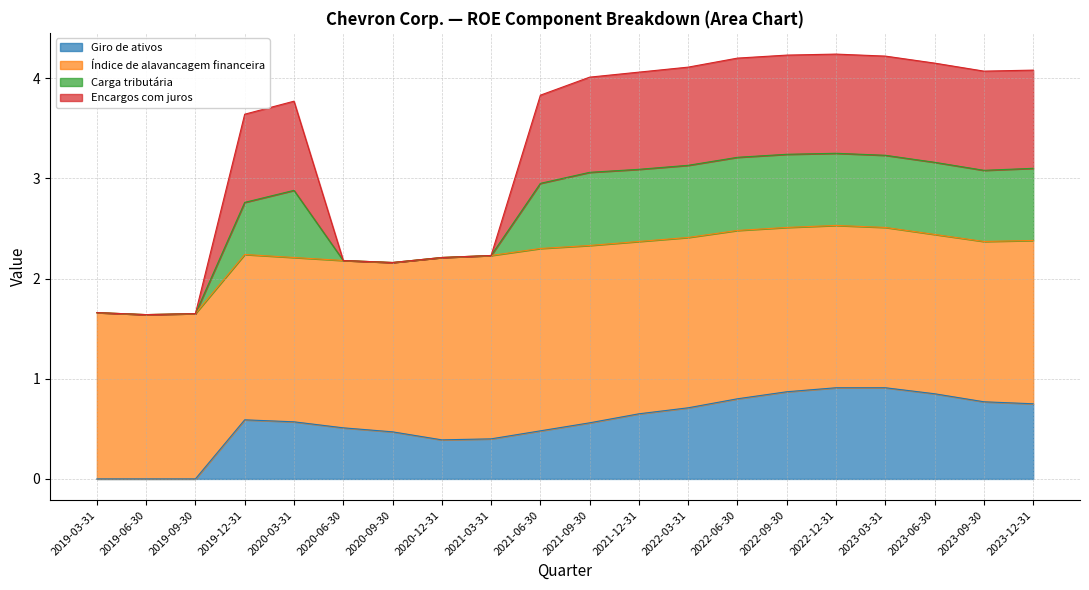

What is the total value across all series at 2019-03-31?

1.7